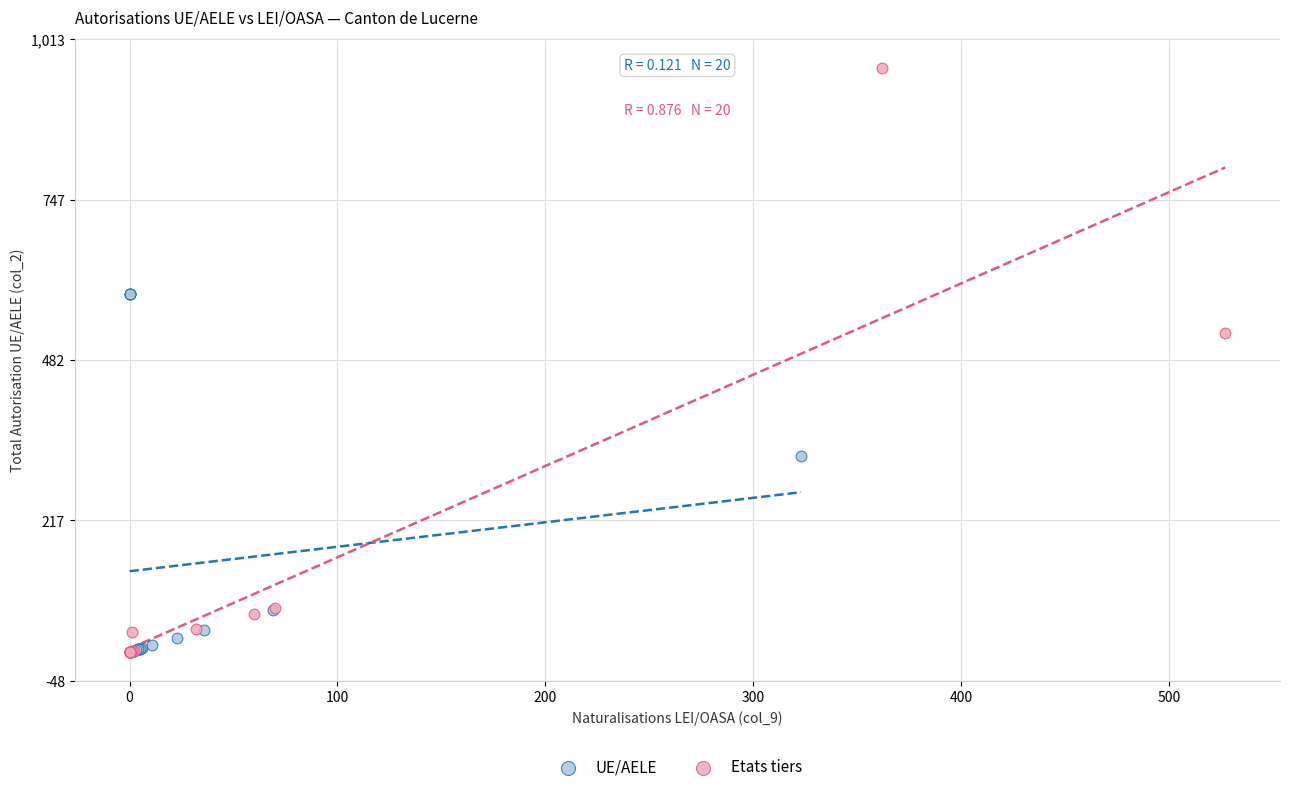

Which series has the widest spread of Y values?

Etats tiers